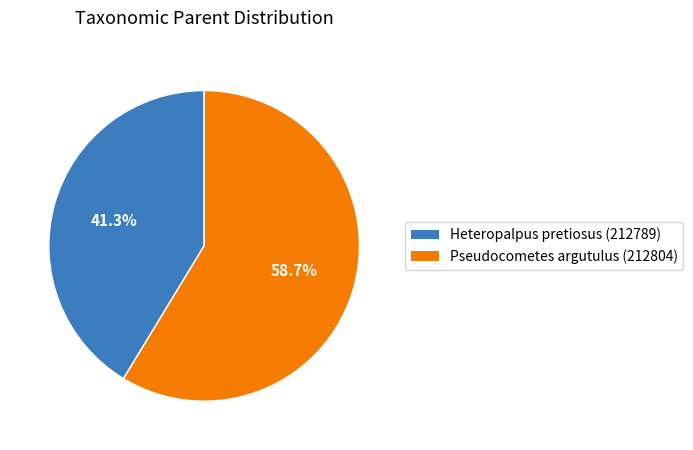

The Pseudocometes argutulus (212804) slice represents 44% of the pie. True or false?

False